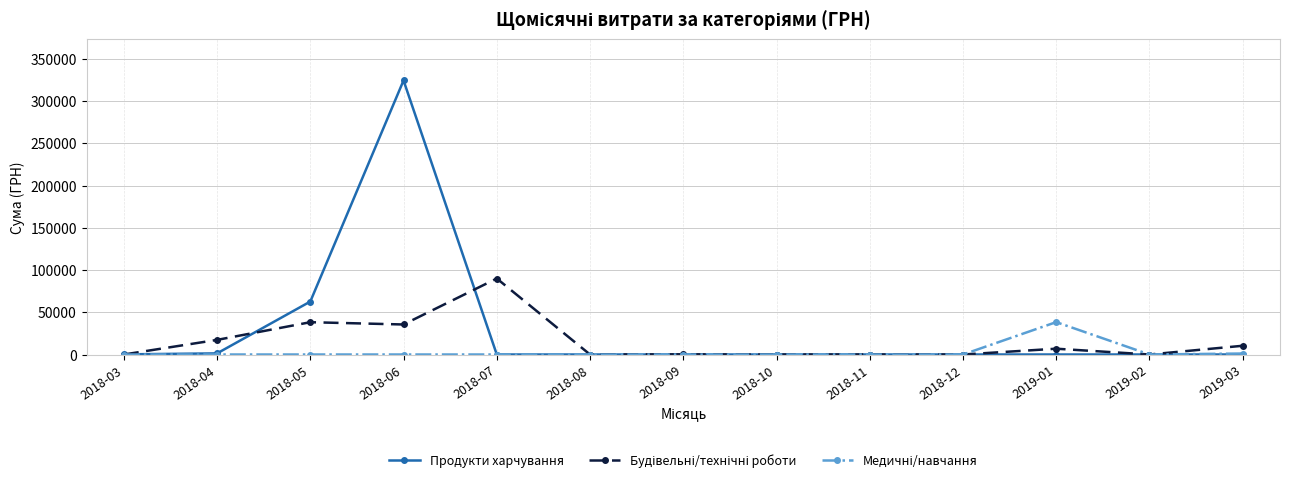

How many series are shown in this chart?

3